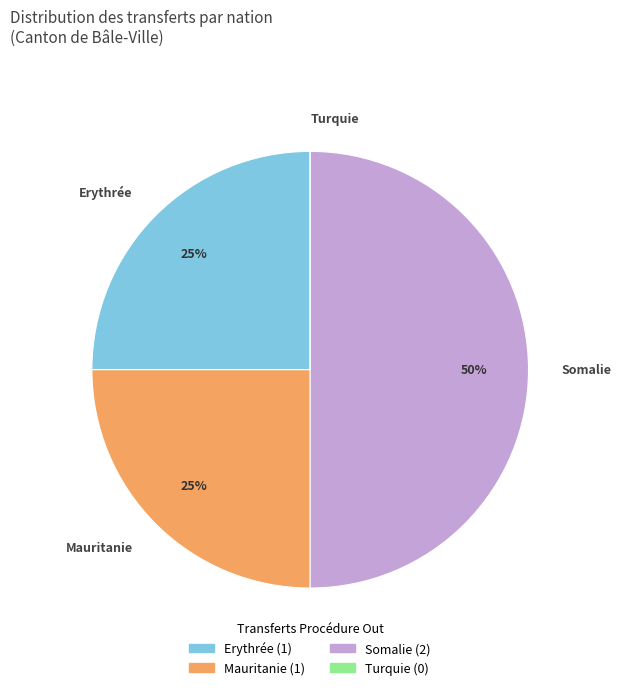

Does Mauritanie represent more than half of the total?

No